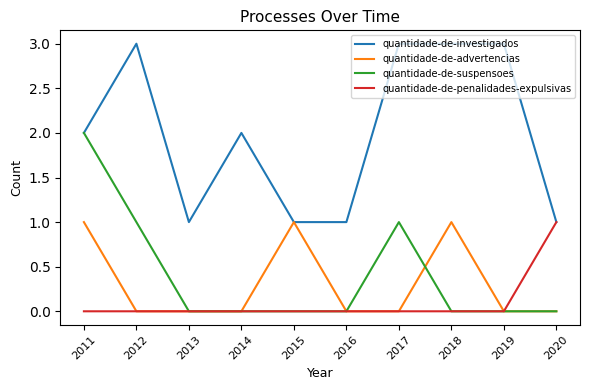

Reading left to right, transcribe all the data shown in this chart.

quantidade-de-investigados: 2	3	1	2	1	1	3	3	3	1
quantidade-de-advertencias: 1	0	0	0	1	0	0	1	0	0
quantidade-de-suspensoes: 2	1	0	0	0	0	1	0	0	0
quantidade-de-penalidades-expulsivas: 0	0	0	0	0	0	0	0	0	1